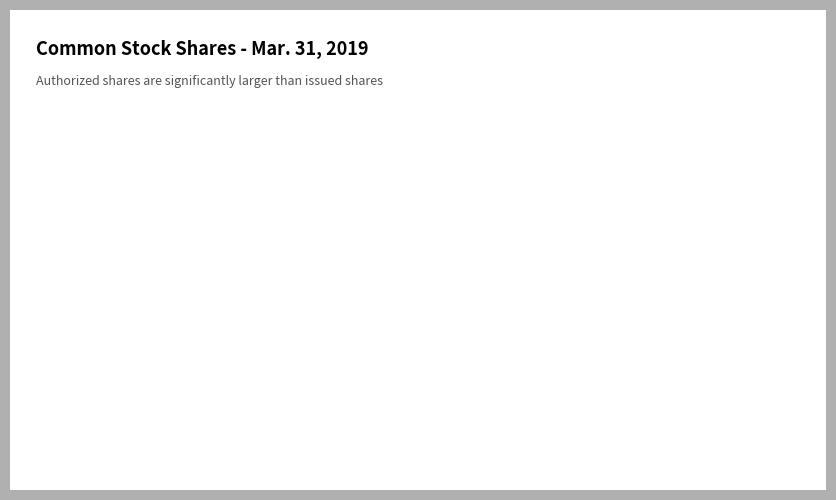

What is the smallest slice in the pie chart?

Issued